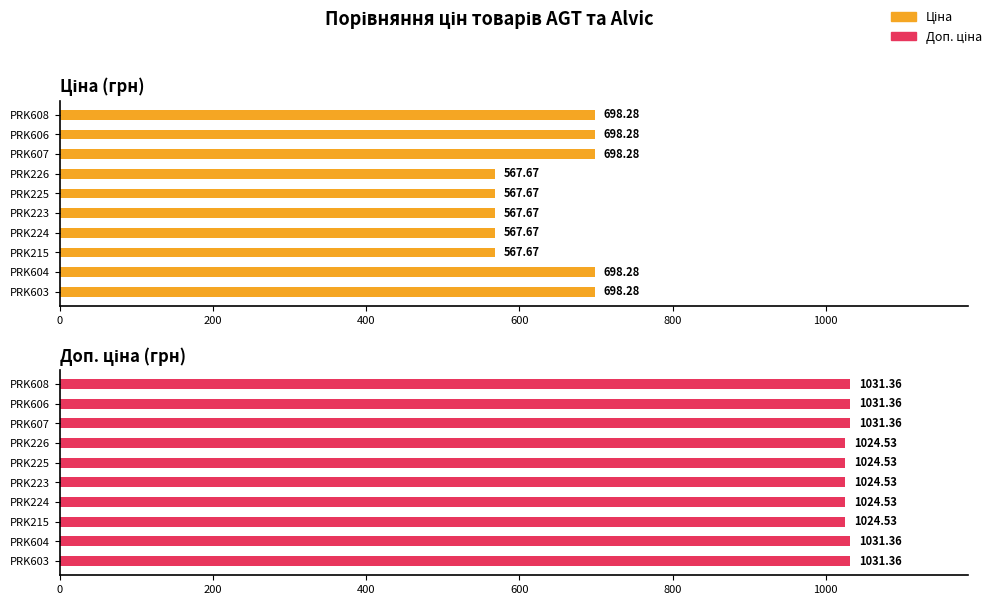

Rank the series by their maximum value, from highest to lowest.

Доп. ціна, Ціна